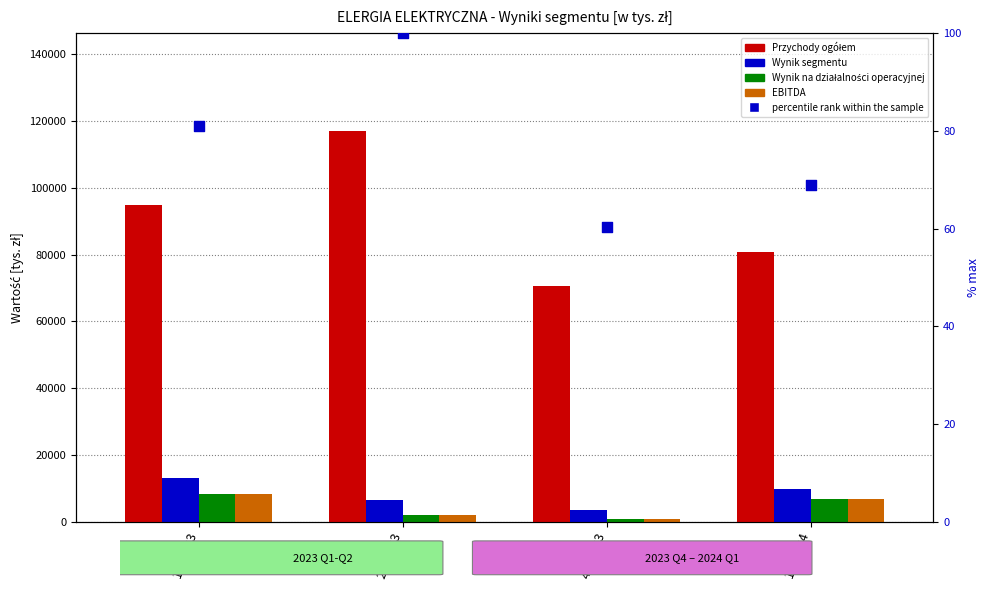

What are all the series names shown in the legend?

Przychody ogółem, Wynik segmentu, Wynik na działalności operacyjnej, EBITDA, percentile rank within the sample